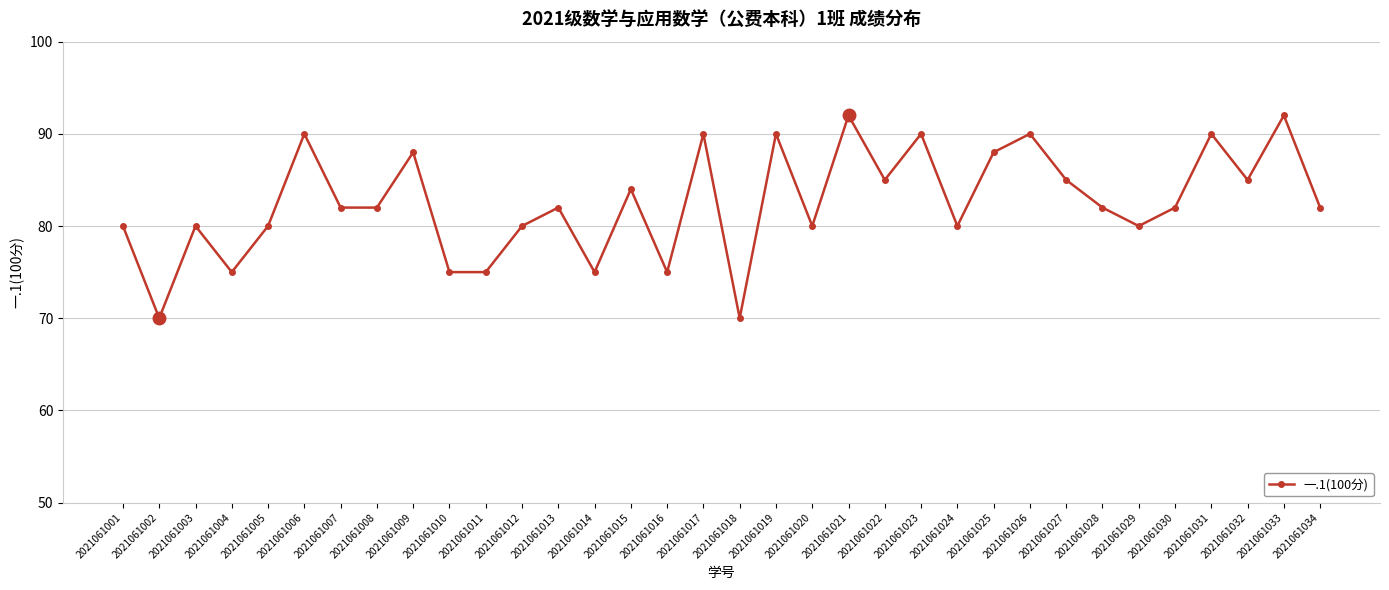

What is the sum of the values at 2021061032 and 2021061021?

177